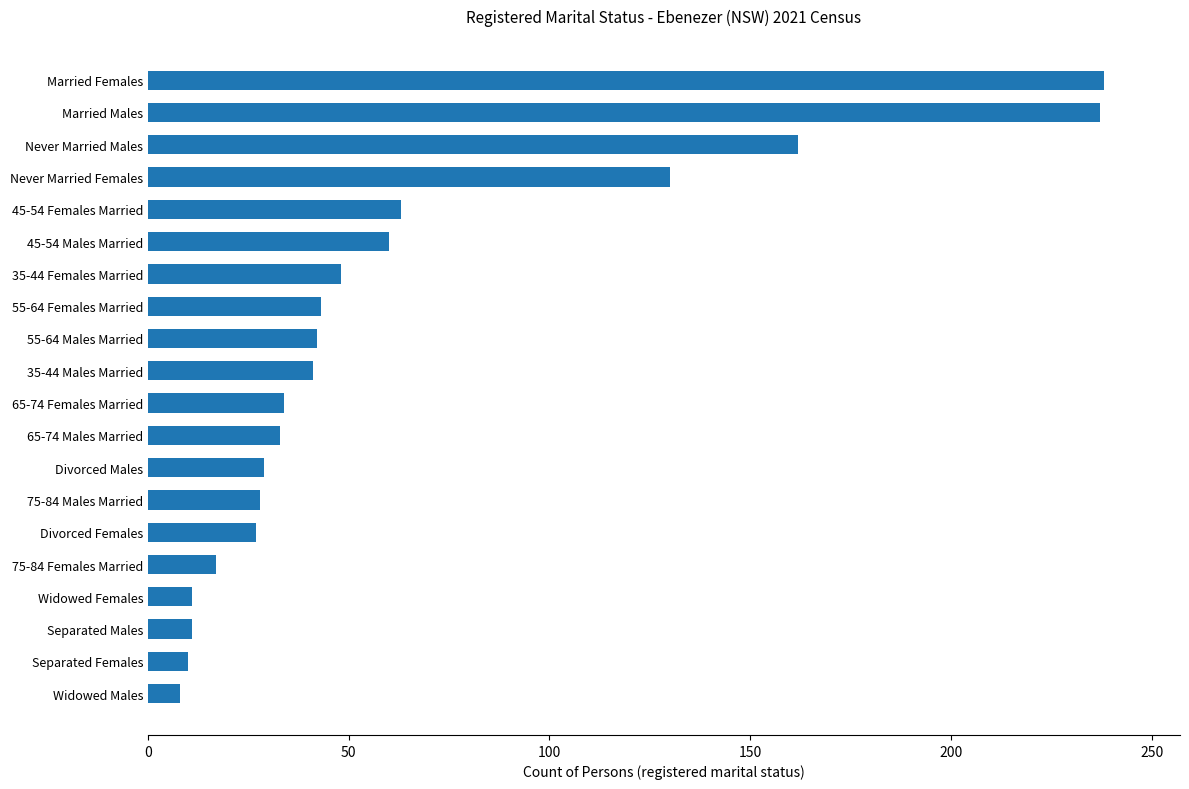

Between 65-74 Males Married and Widowed Females, which is larger?

65-74 Males Married